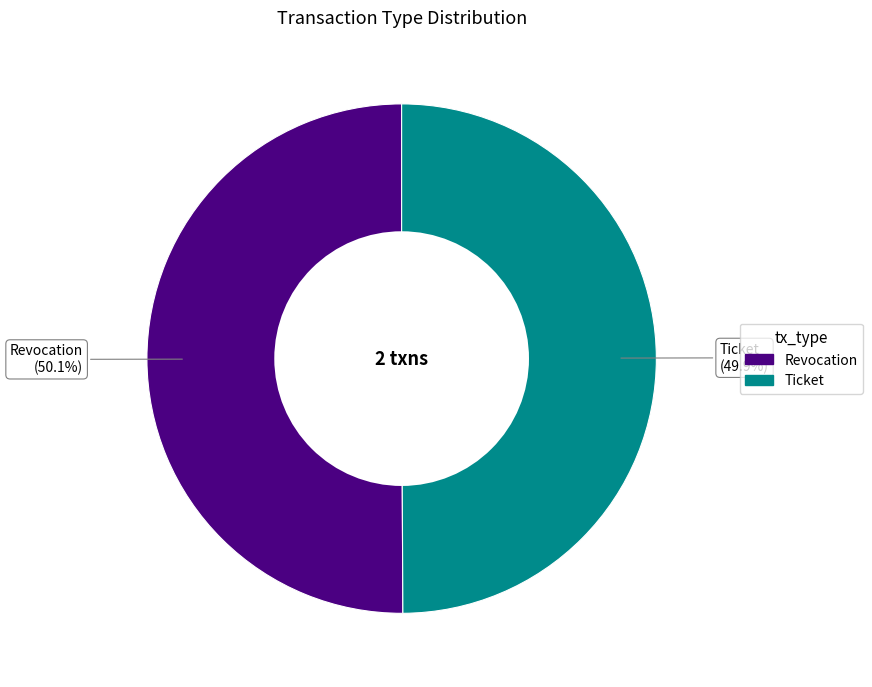

To the nearest percent, what percentage of the pie is Revocation?

50%